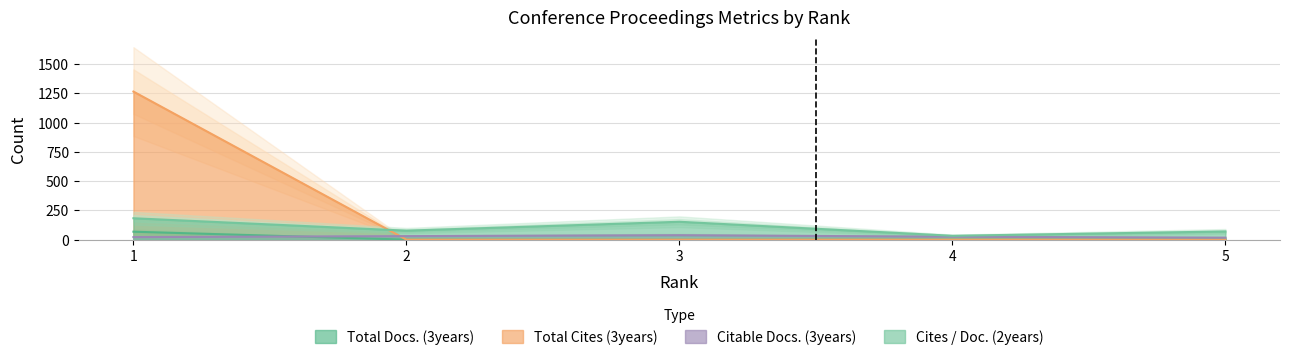

What is the average value of the Citable Docs. (3years) series?

26